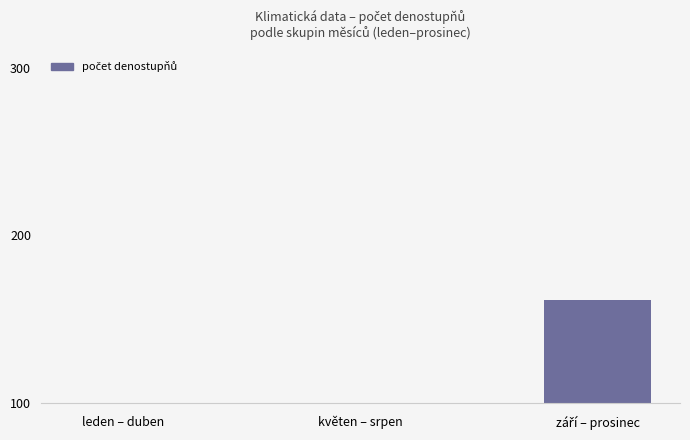

At which category does the chart reach its peak across all series?

září – prosinec